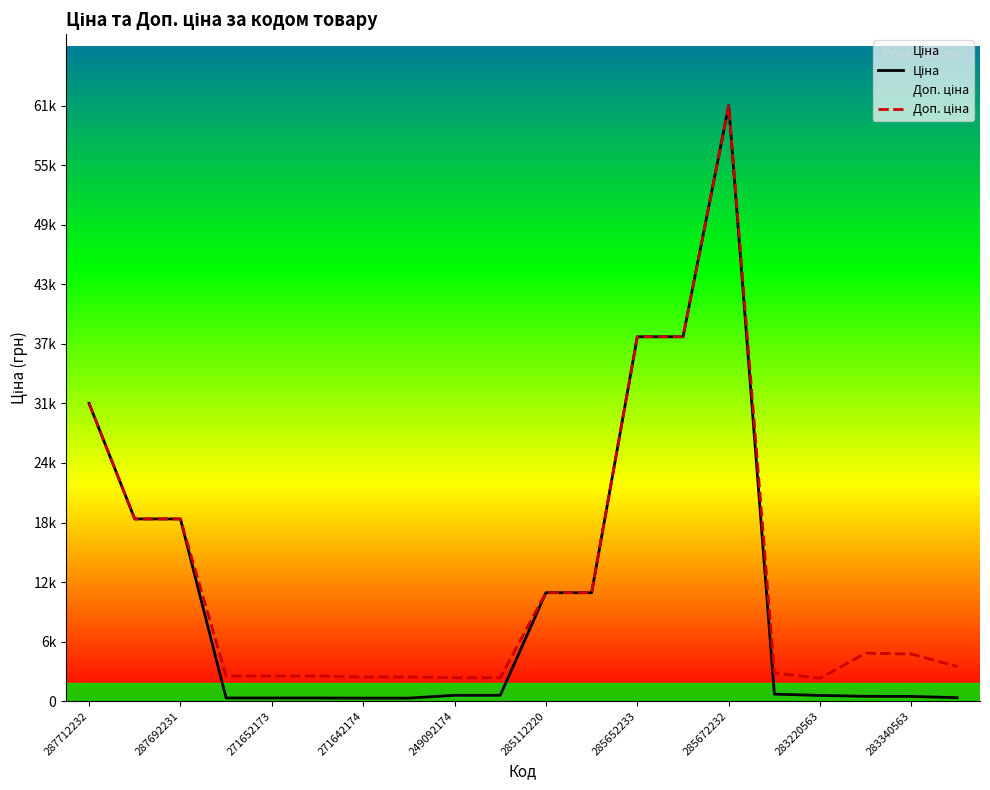

How many interior local peaks does the Доп. ціна series have?

2